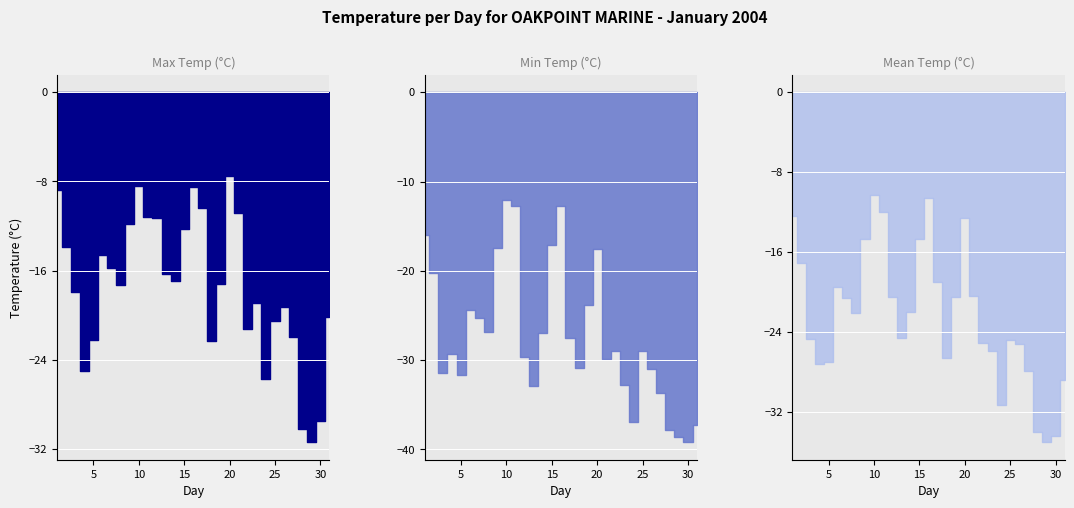

True or false: Mean Temp (C) has a value of -24.7 at 3.

True